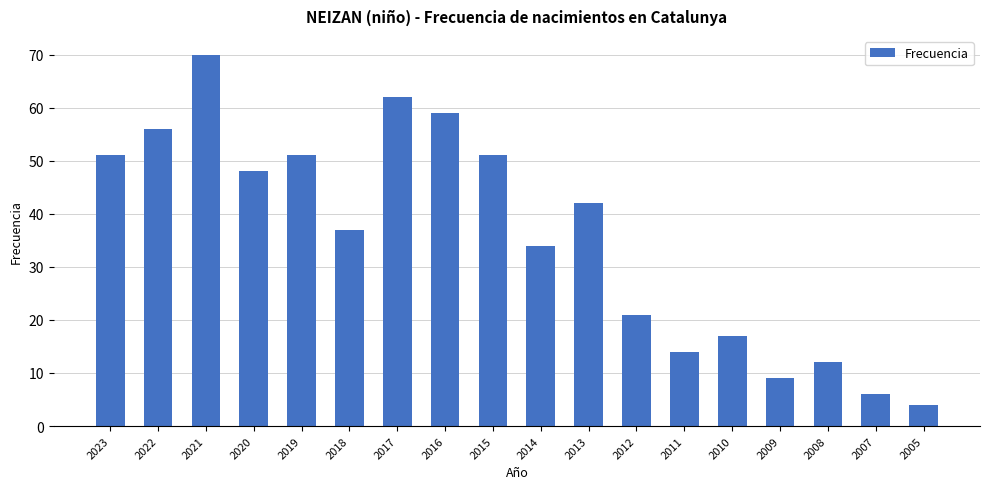

Is it true that the value at 2009 is 15?

False